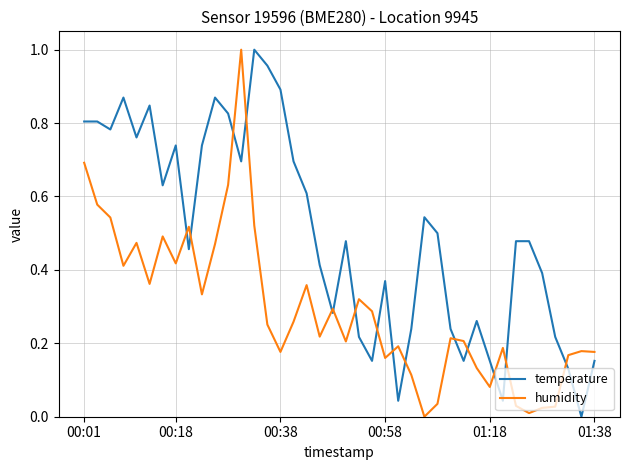

What are all the series names shown in the legend?

temperature, humidity